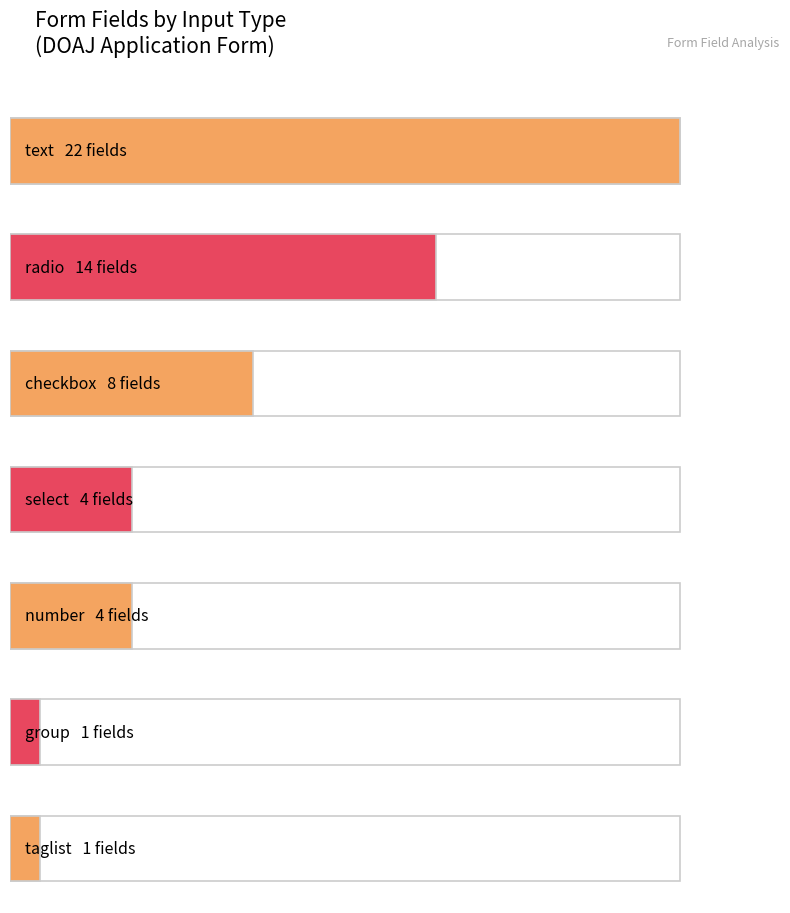

At which category does the chart reach its peak across all series?

text